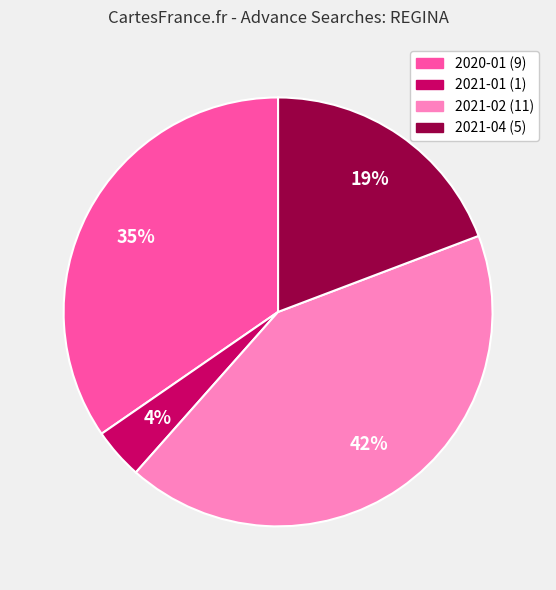

Does any single category account for the majority?

No